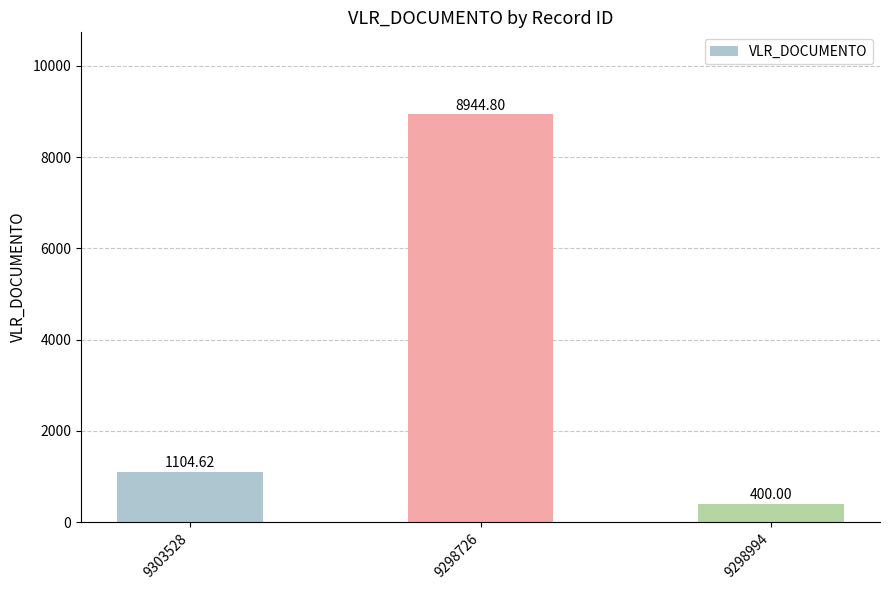

What is the label of the 3rd bar from the right?

9303528